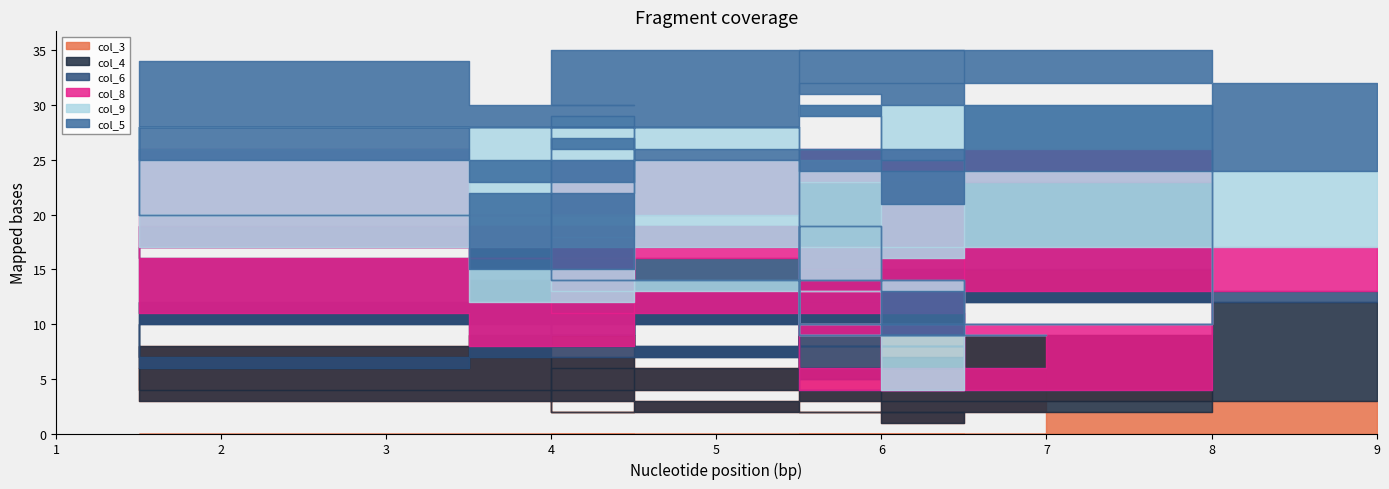

How many values in the col_3 series exceed 6?

6